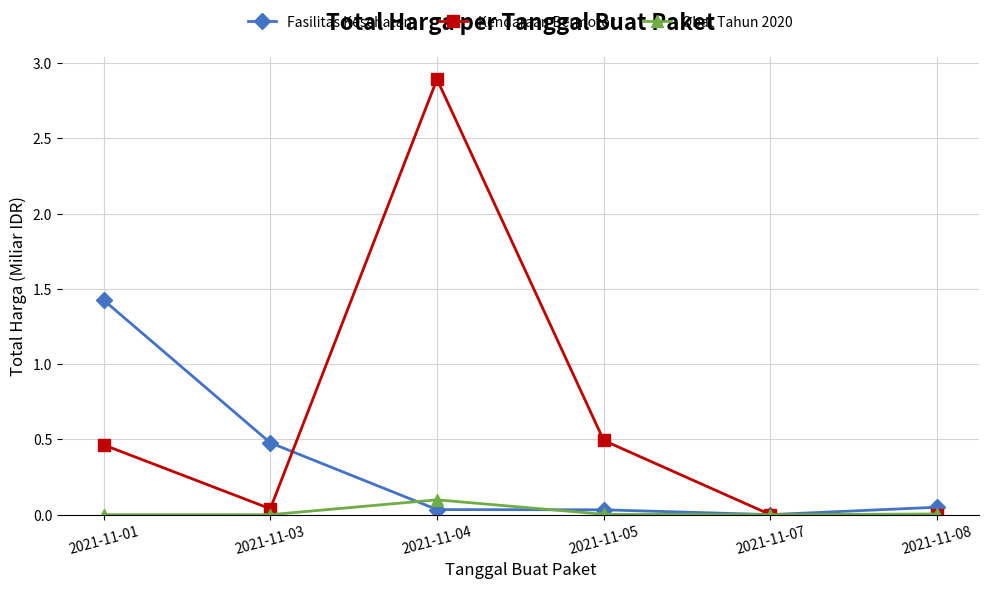

What are all the series names shown in the legend?

Fasilitas Kesehatan, Kendaraan Bermotor, Obat Tahun 2020